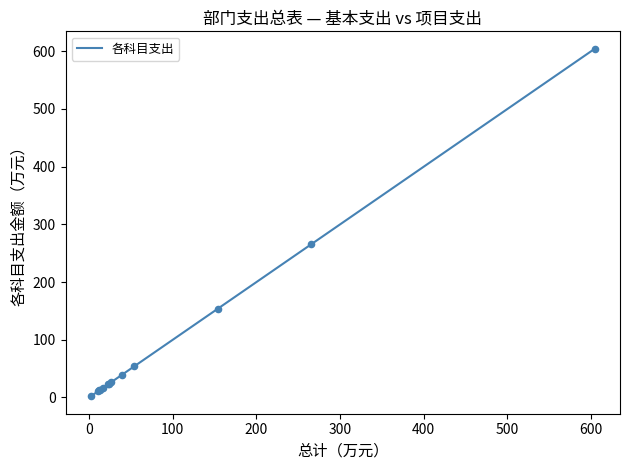

What is the greatest value displayed?

604.4